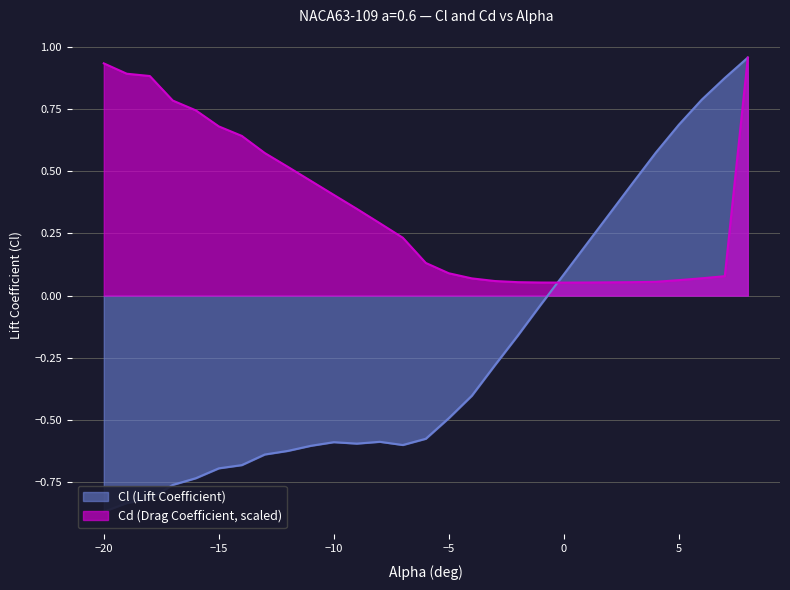

At which label is Cl closest to 0?

-1